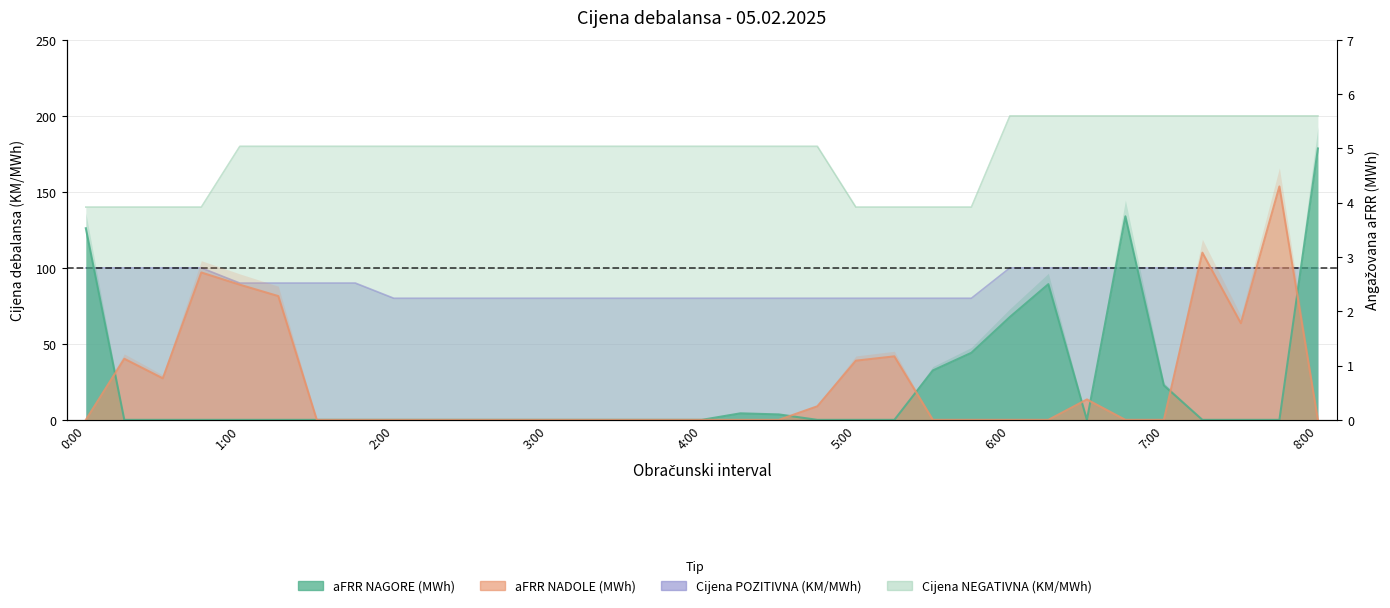

At which category is the sum across all series the highest?

8:00